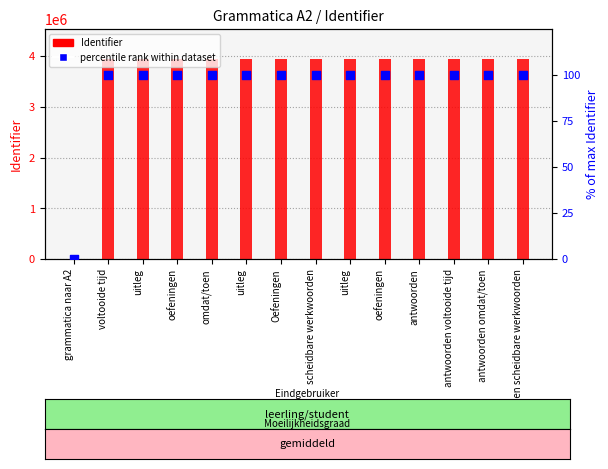

Which series contains the lowest Y value?

Identifier